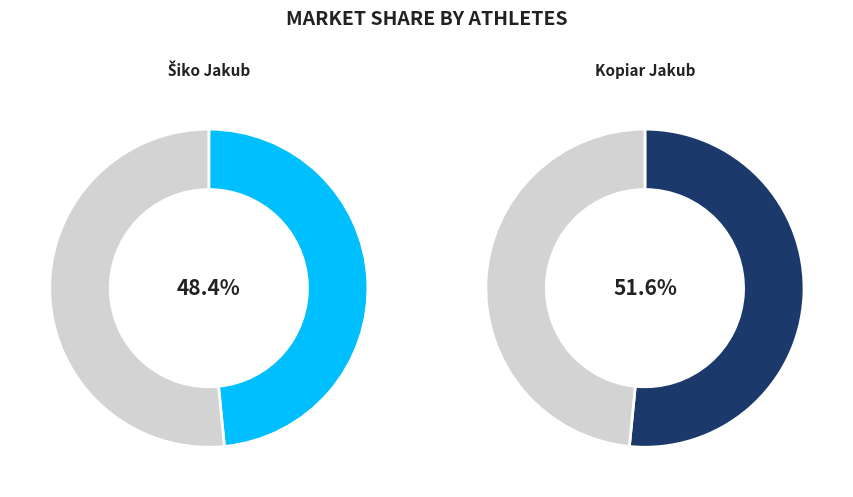

What is the majority slice?

Kopiar Jakub